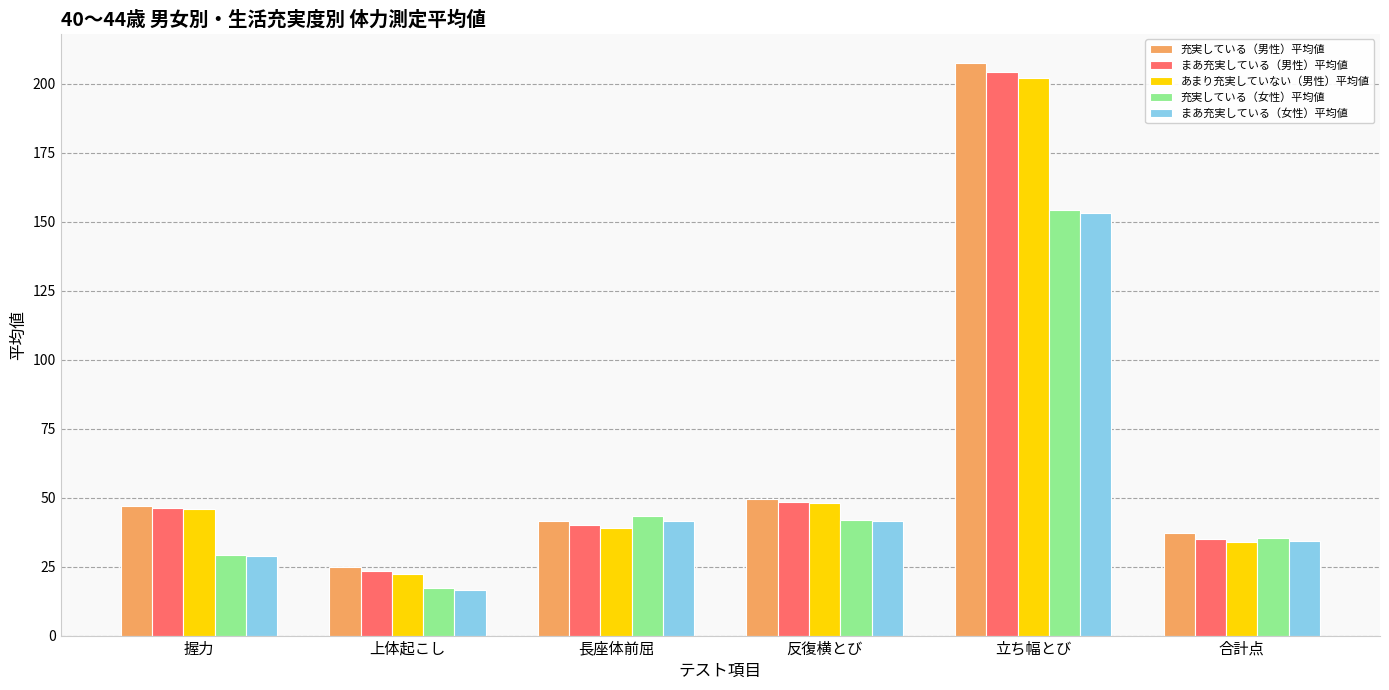

True or false: 充実している（男性）平均値 has a value of 207.7 at 立ち幅とび.

True